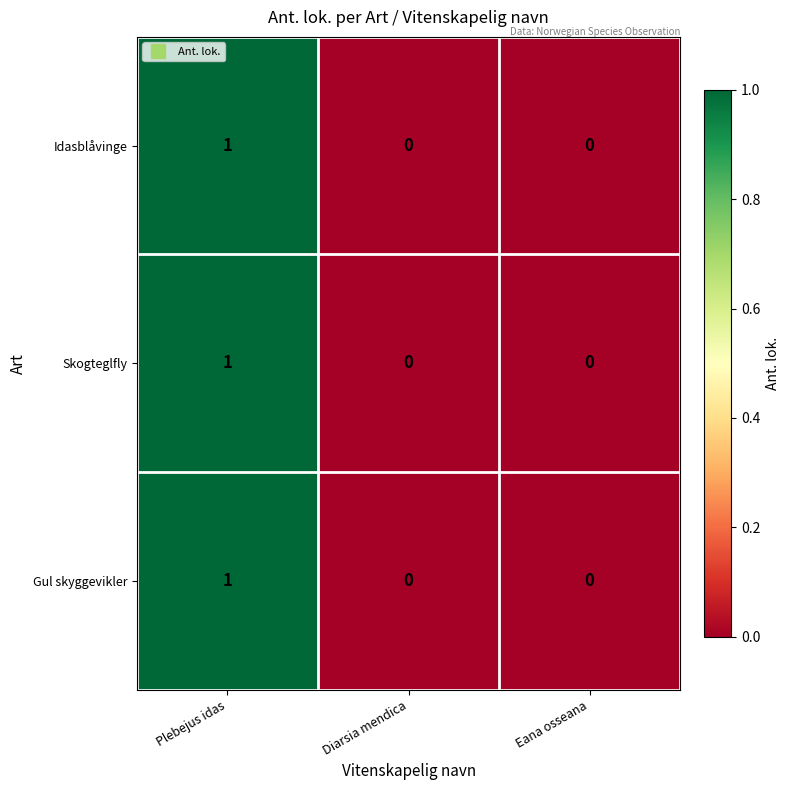

At which category is the sum across all series the highest?

Plebejus idas